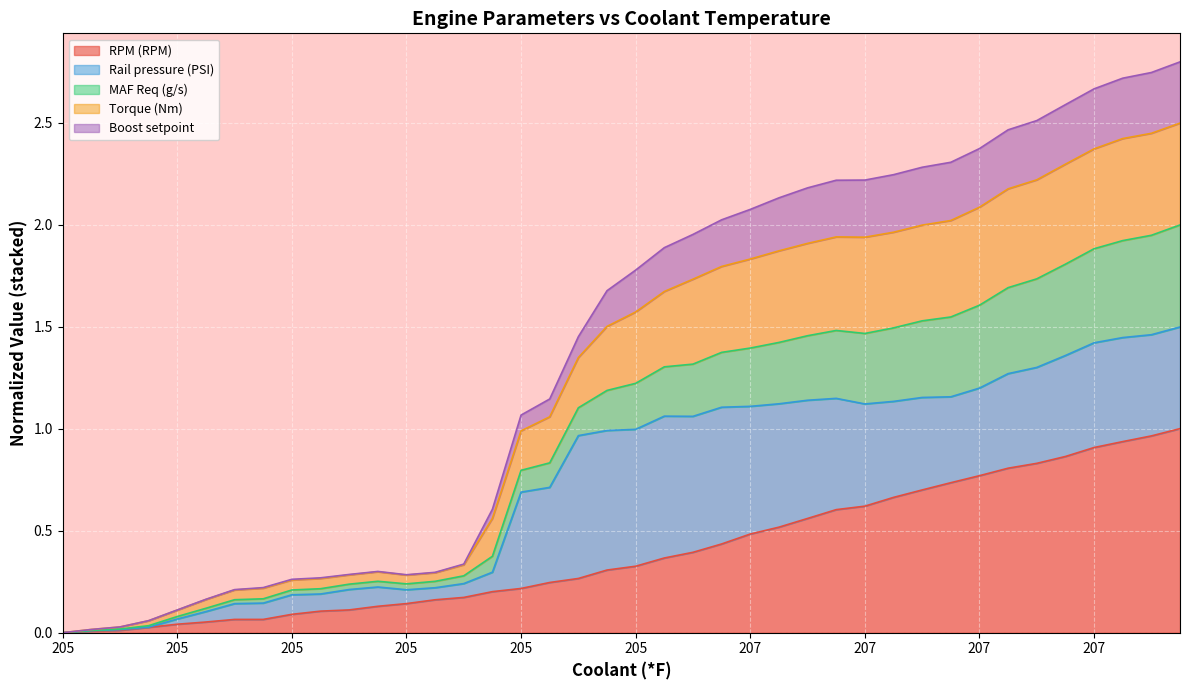

Does the chart display data point markers on the line(s)?

No